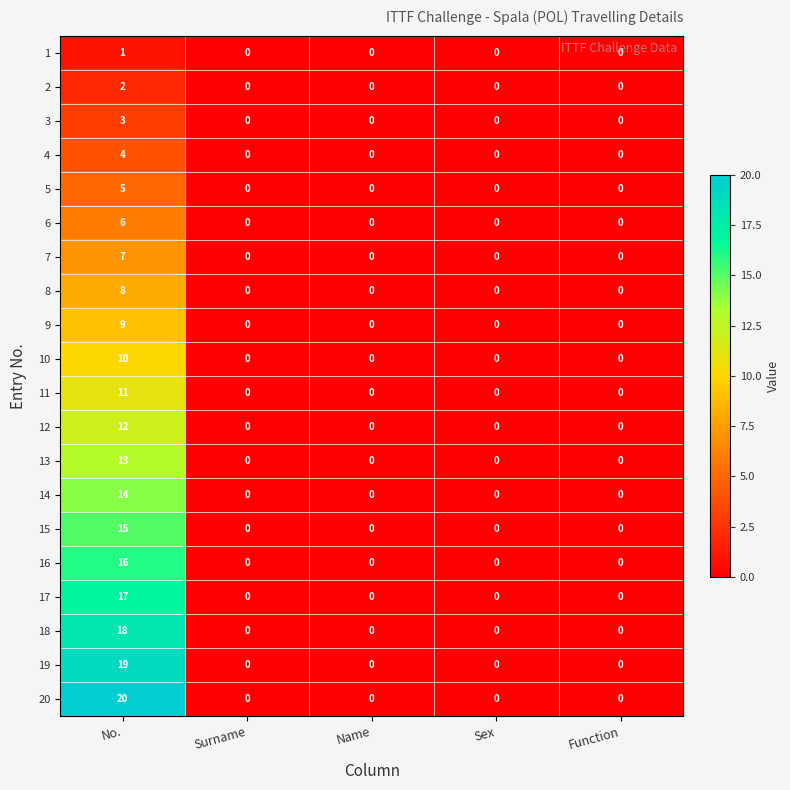

Rank the series by their maximum value, from highest to lowest.

20, 19, 18, 17, 16, 15, 14, 13, 12, 11, 10, 9, 8, 7, 6, 5, 4, 3, 2, 1